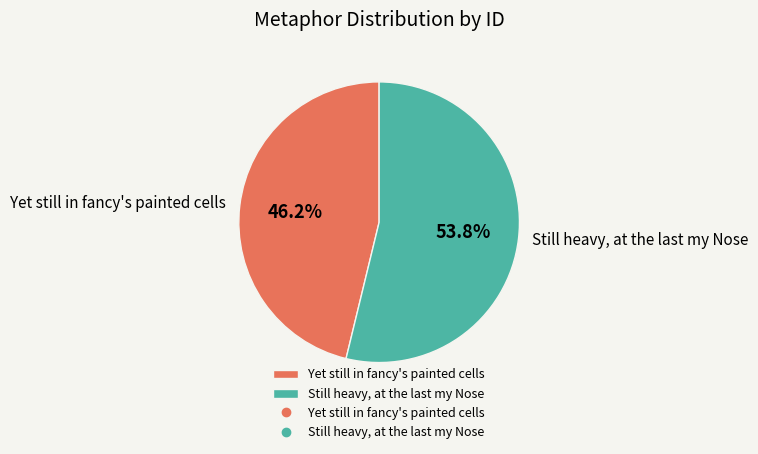

How many segments does this pie chart have?

2